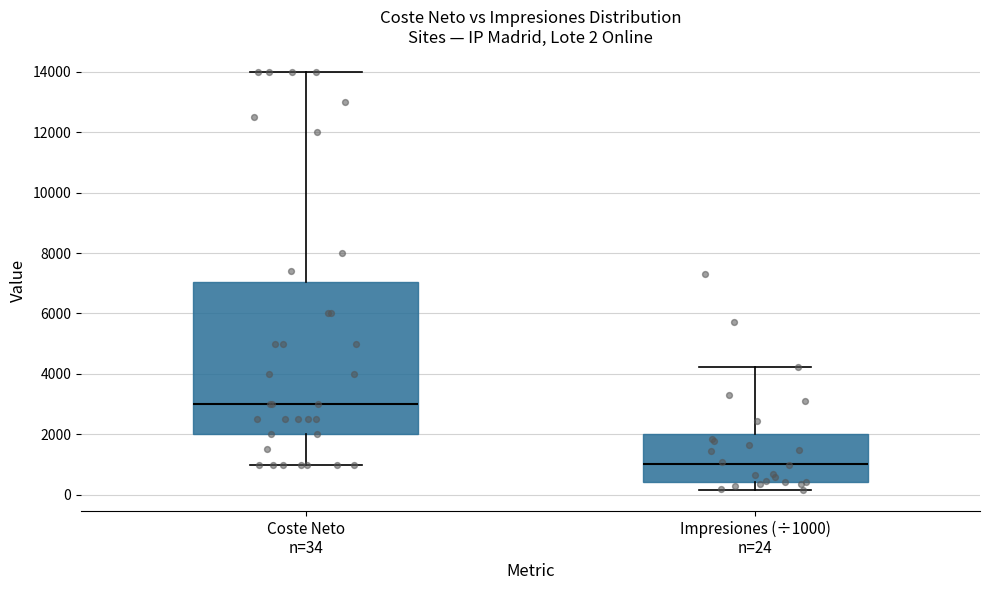

Comparing the boxes themselves (not the whiskers), which one is the tallest?

Coste Neto n=34